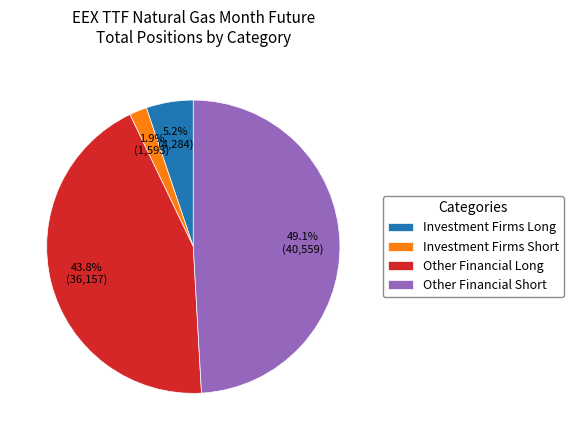

What is the smallest slice in the pie chart?

Investment Firms Short